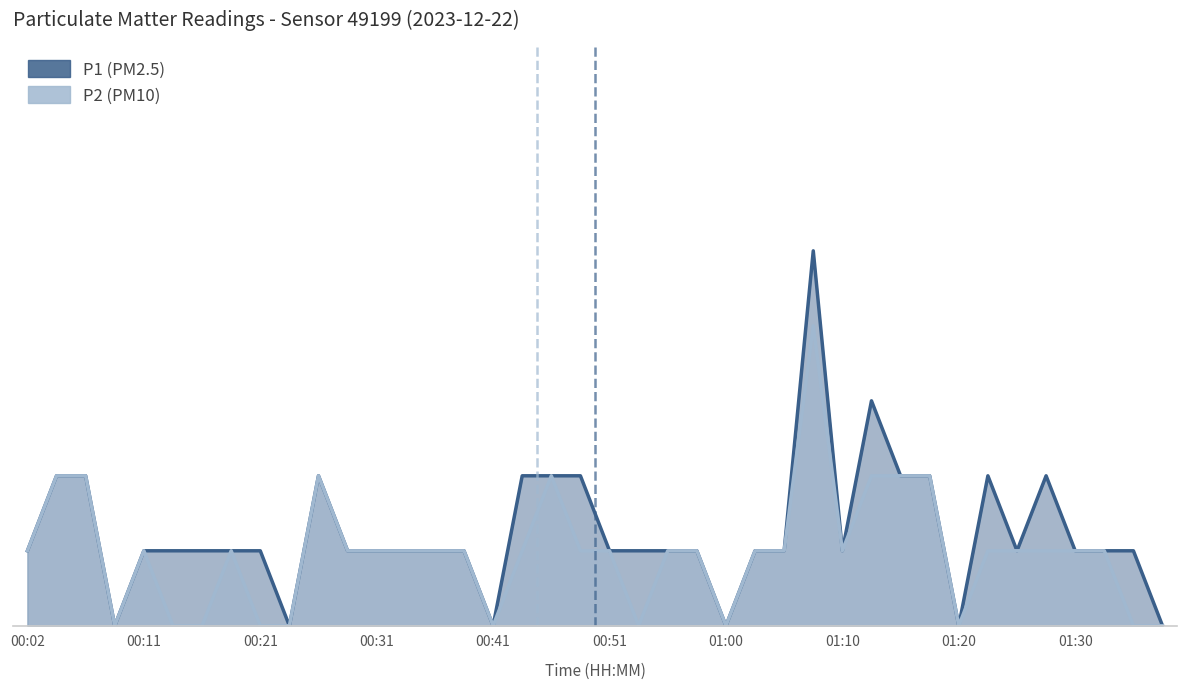

What is the difference between the second highest and second lowest values in the P2 series?

2